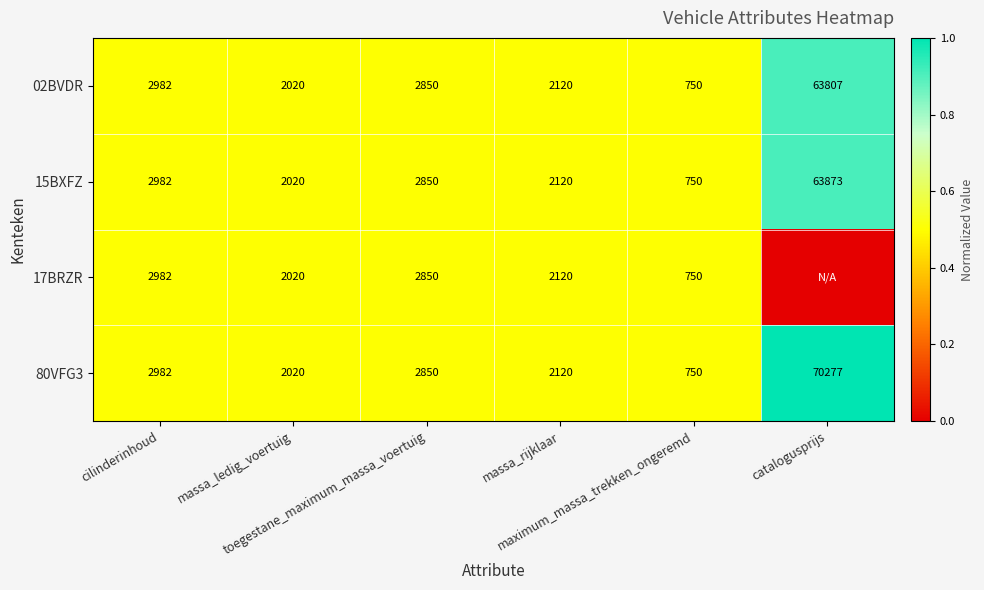

At how many categories does at least one series exceed 0?

6